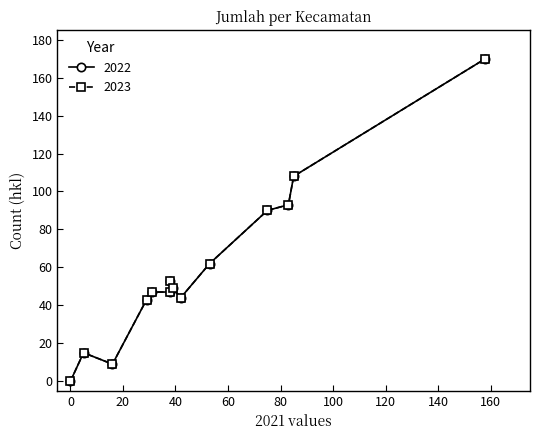

Reading left to right, what are all the values shown in this chart?

2022: Srandakan=0	Sanden=44	Kretek=9	Pundong=43	Bambanglipuro=15	Pandak=53	Bantul=90	Jetis=47	Imogiri=47	Dlingo=49	Pleret=93	Piyungan=108	Banguntapan=62	Sewon=170
2023: Srandakan=0	Sanden=44	Kretek=9	Pundong=43	Bambanglipuro=15	Pandak=53	Bantul=90	Jetis=47	Imogiri=47	Dlingo=49	Pleret=93	Piyungan=108	Banguntapan=62	Sewon=170